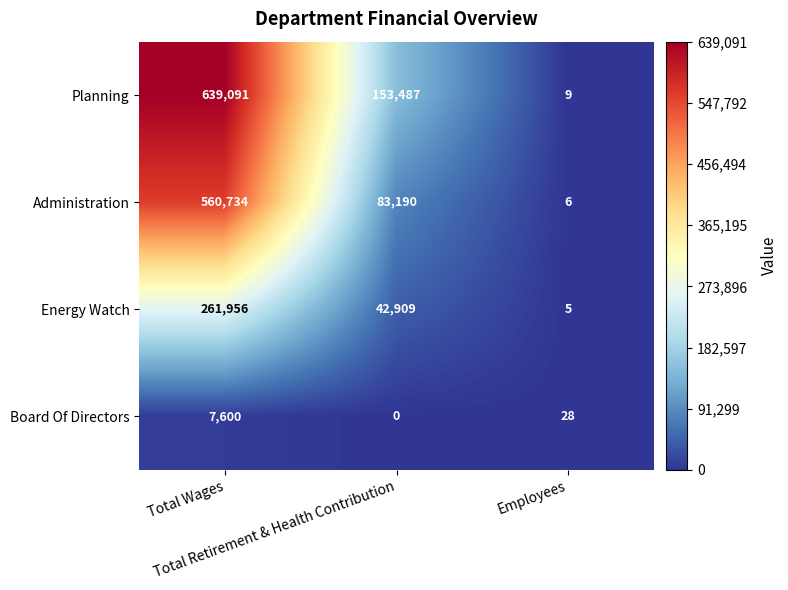

What is the highest value of the Board Of Directors series?

7600